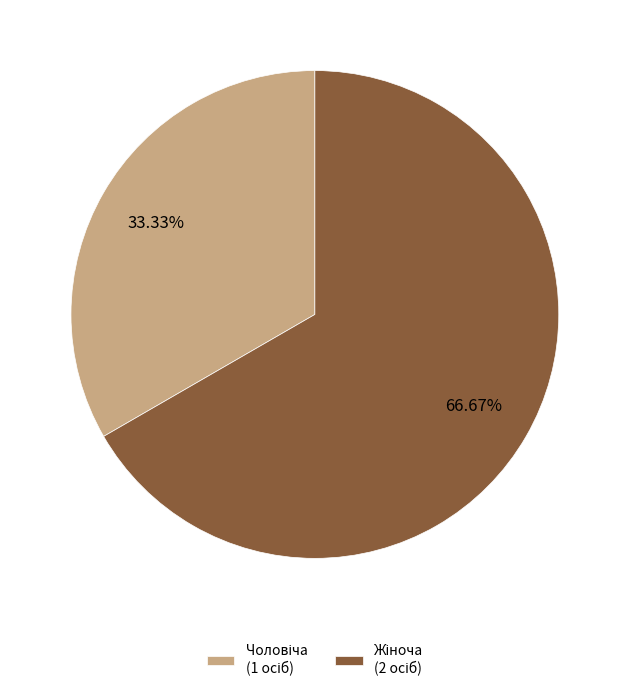

To the nearest percent, what is the average slice percentage?

50%